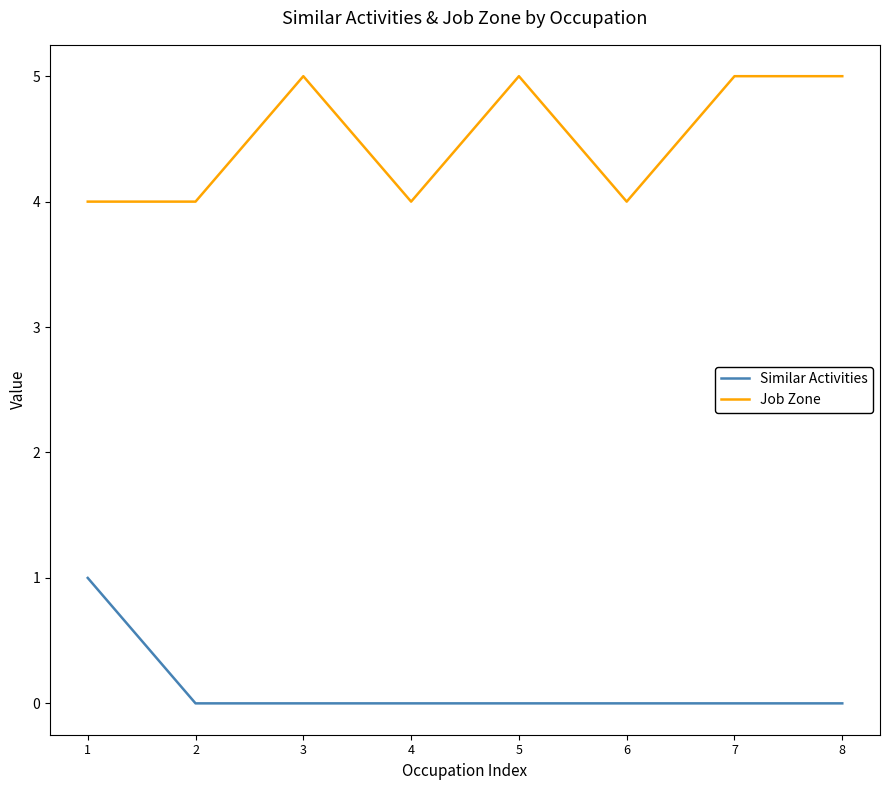

What are all the series names shown in the legend?

Similar Activities, Job Zone